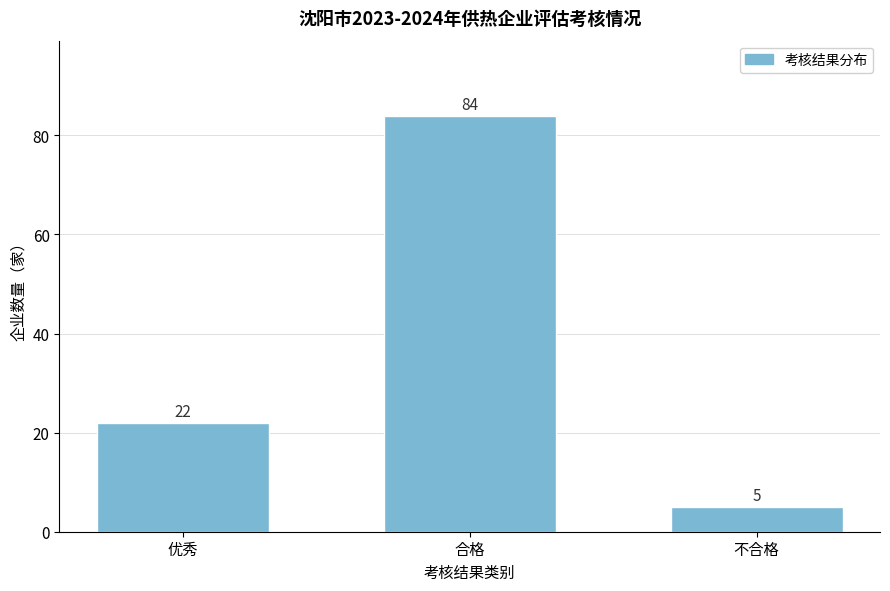

Reading left to right, list all the values displayed in this chart.

优秀=22	合格=84	不合格=5